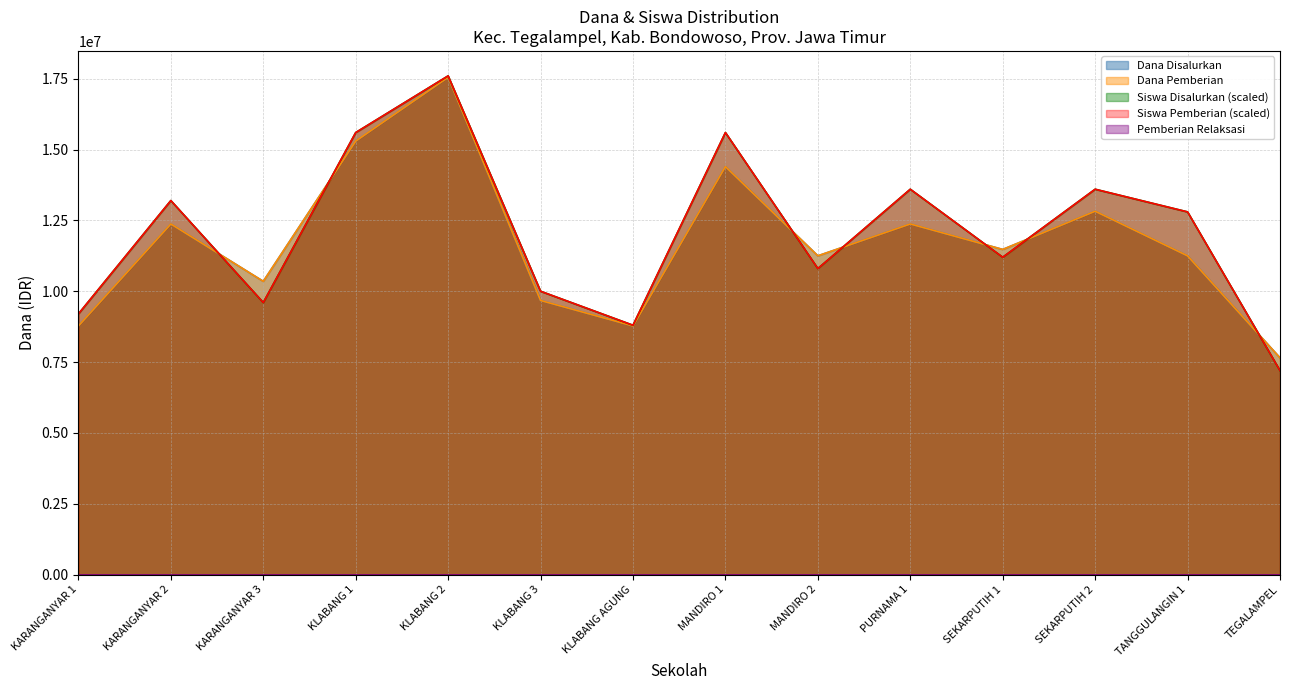

In Dana Disalurkan, how many points are lower than both neighbors (excluding endpoints)?

4